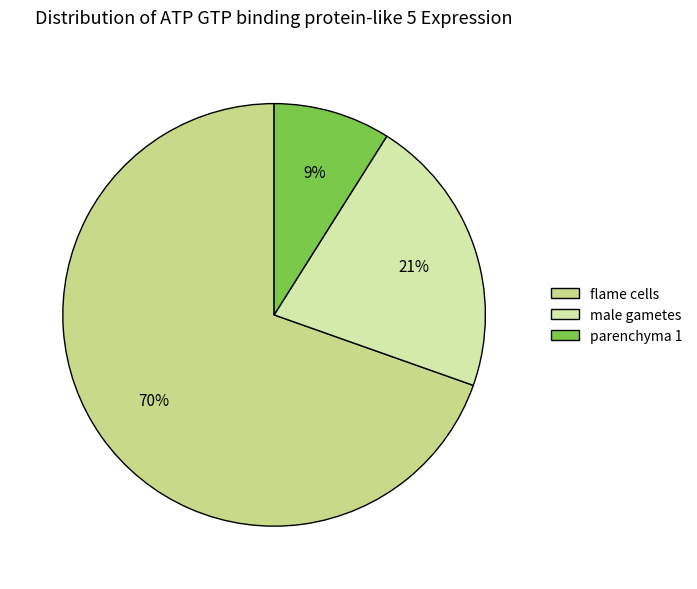

Do male gametes and parenchyma 1 together represent more than half of the pie?

No